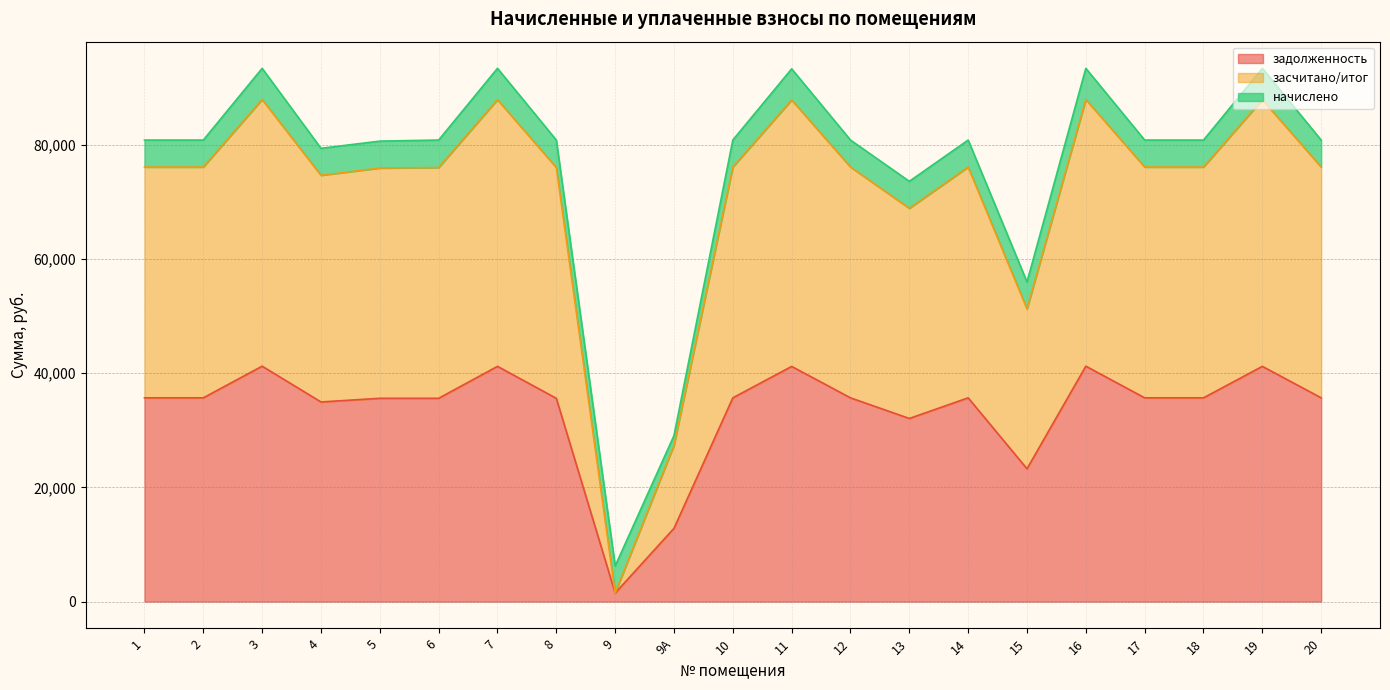

Is it true that задолженность equals 54636.2 at 19?

False